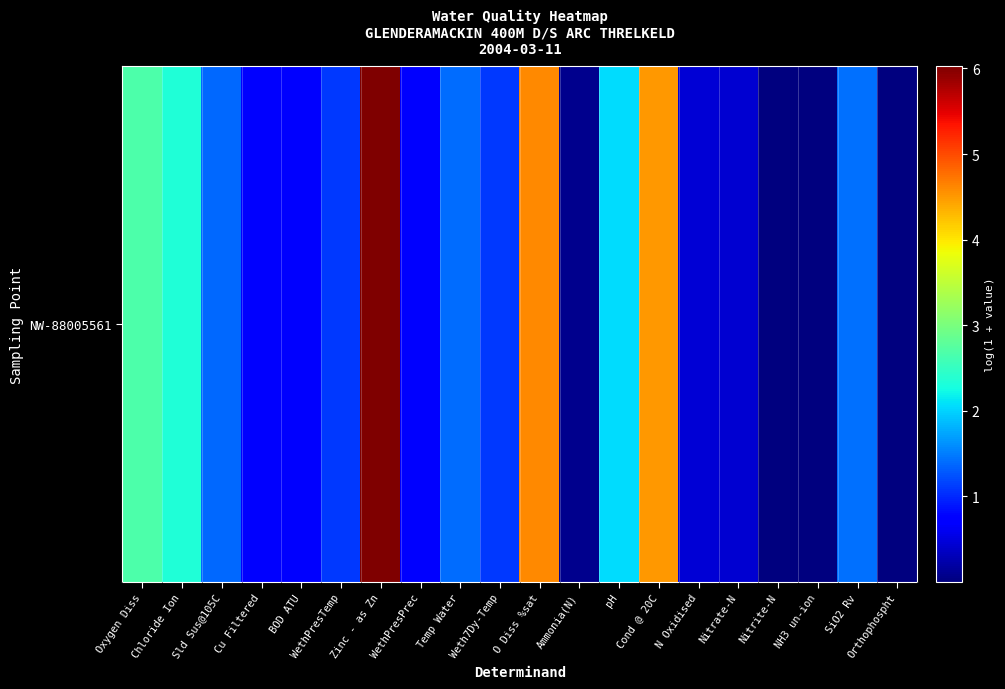

Which category has the lowest value across all series?

NH3 un-ion